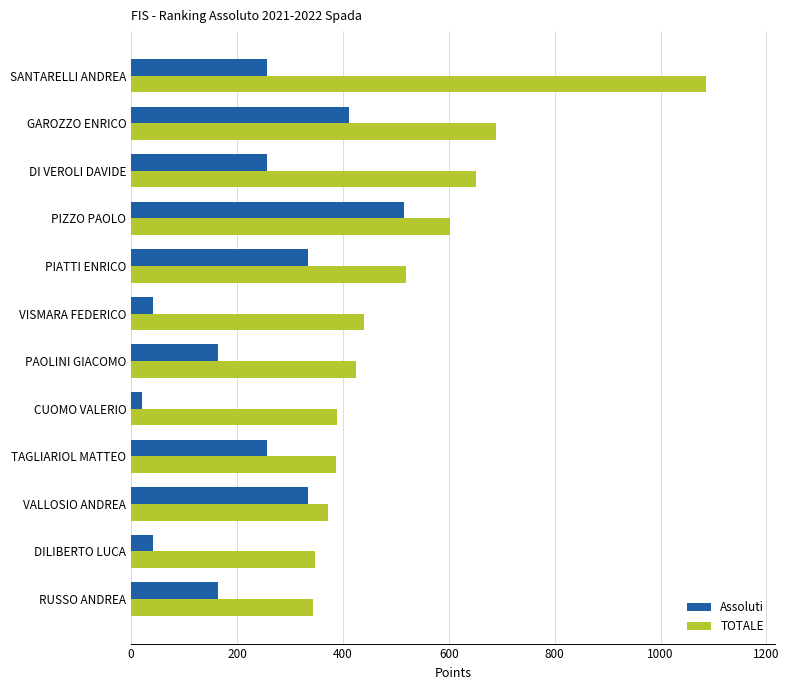

What is the difference between the maximum and minimum values in the Assoluti series?

493.9